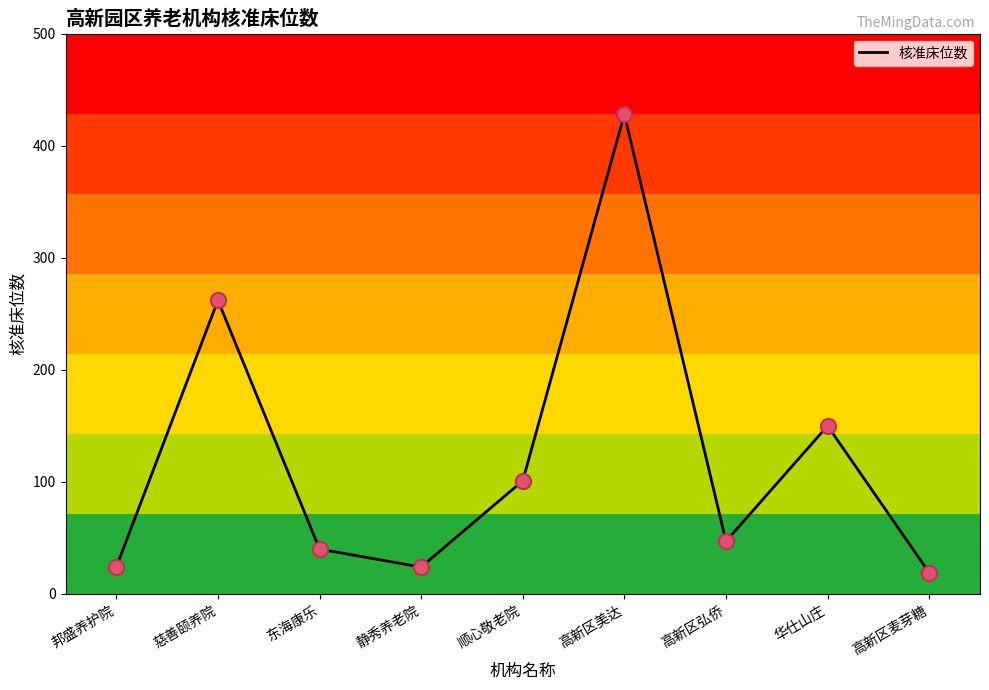

What is the change in value from 慈善颐养院 to 高新区麦芽糖?

-243